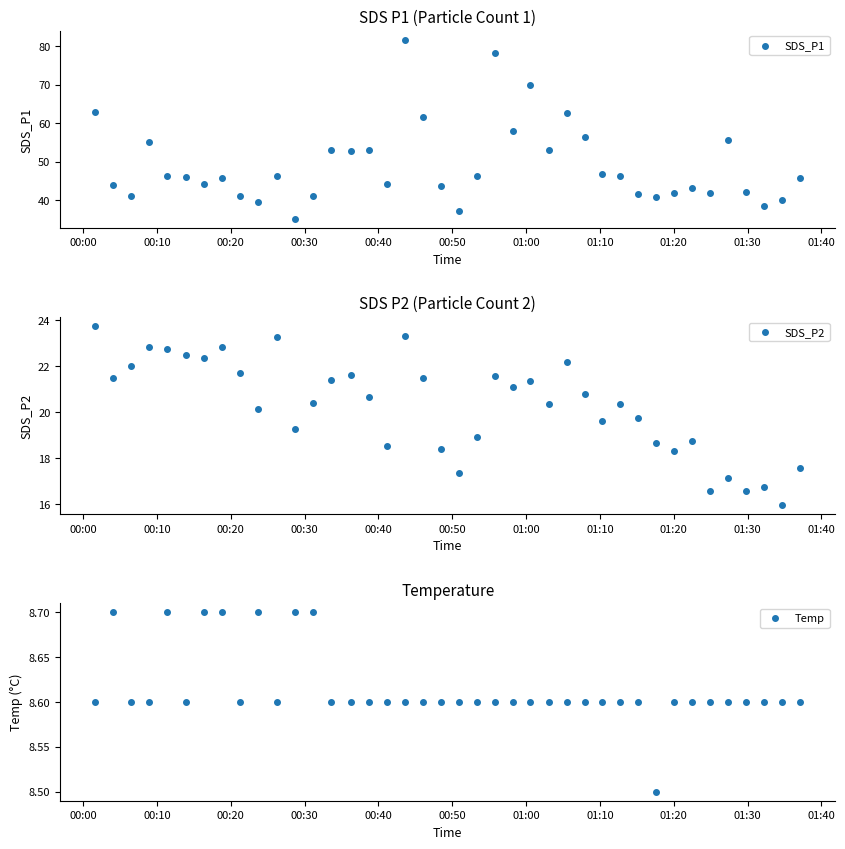

Which series has the largest total across all categories?

SDS_P1